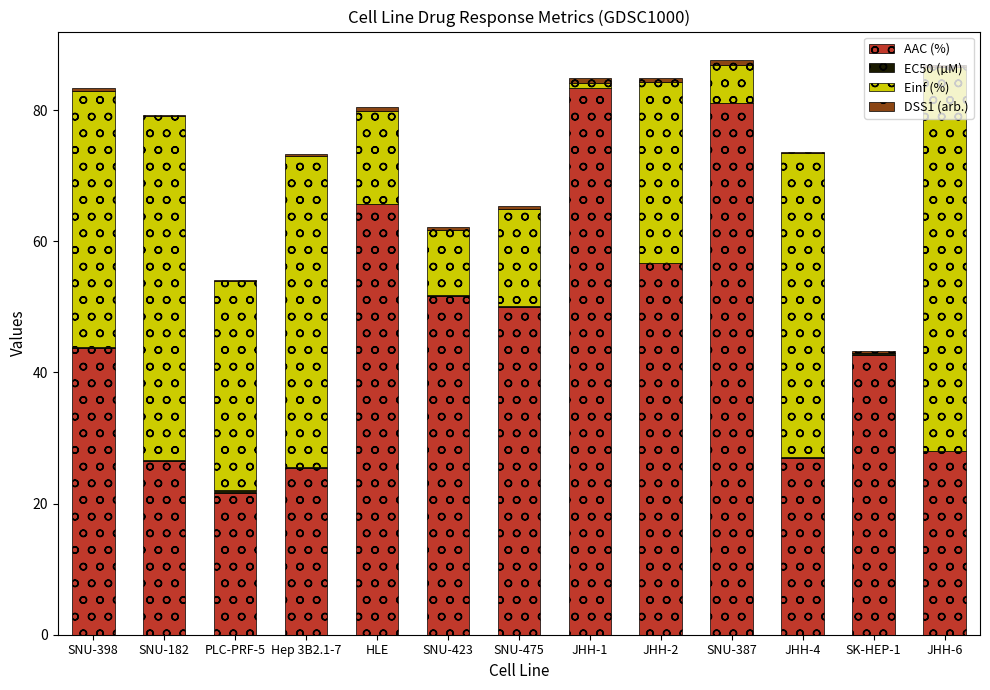

Which category has the highest value in the AAC (%) series?

JHH-1